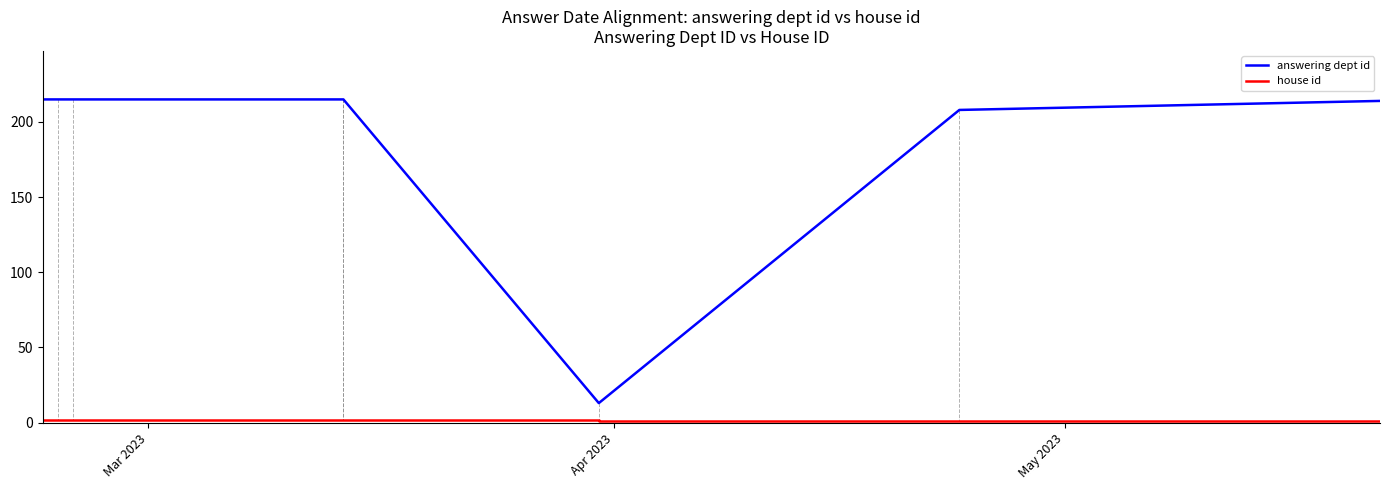

Which category has the highest value in the house id series?

Mar 2023